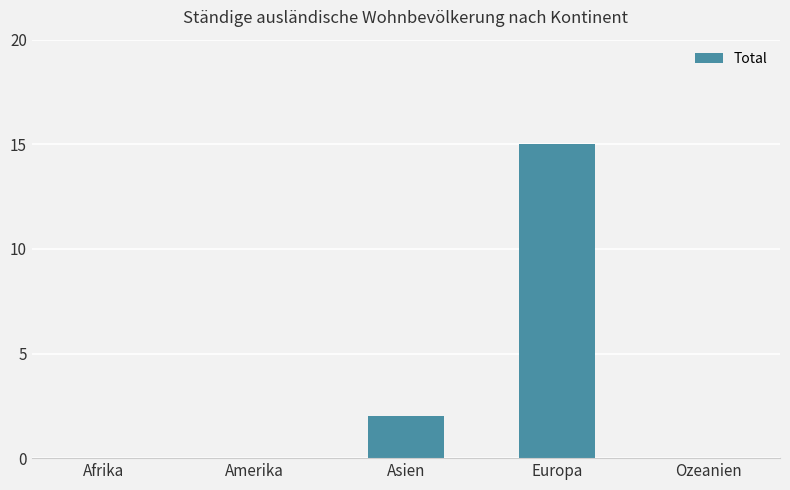

What is the sum of all values?

17